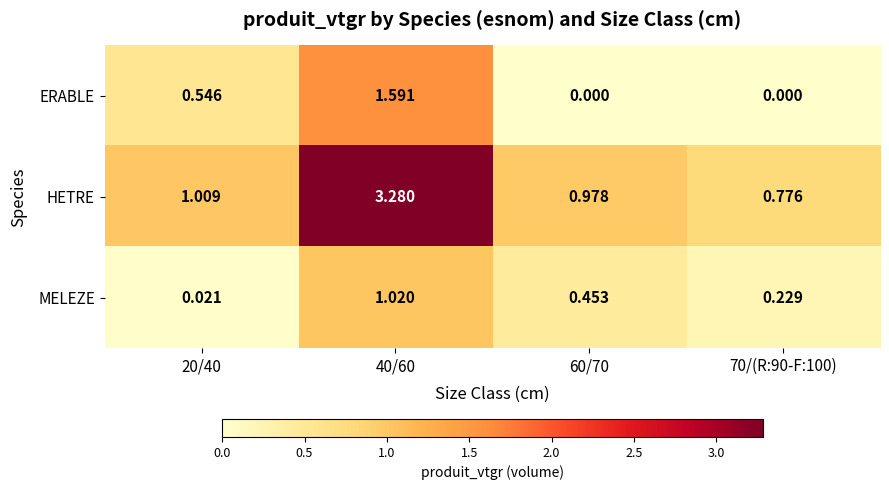

Which series has the largest total across all categories?

HETRE